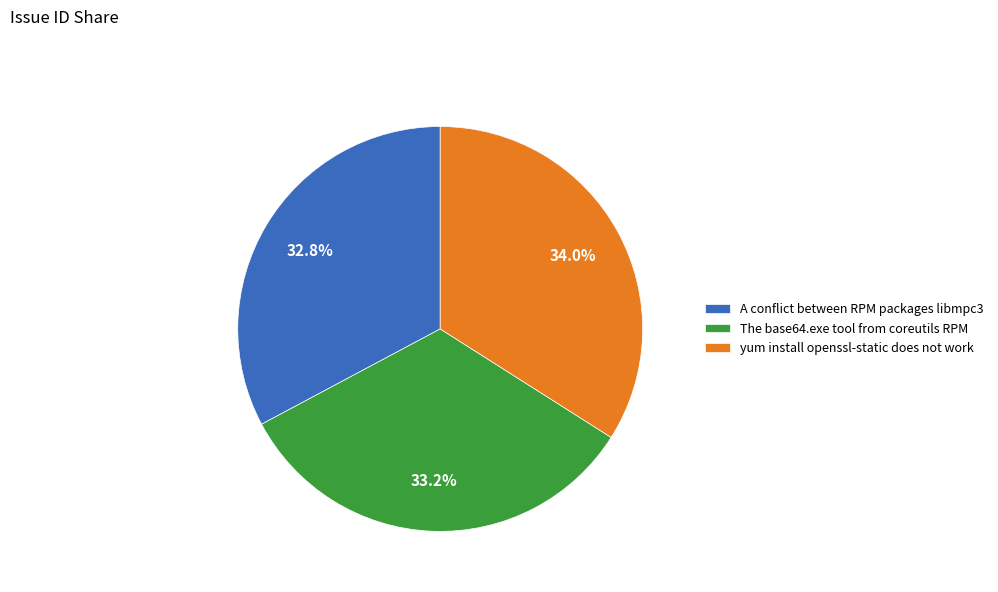

What percentage do yum install openssl-static does not work and A conflict between RPM packages libmpc3 together represent?

66.8%